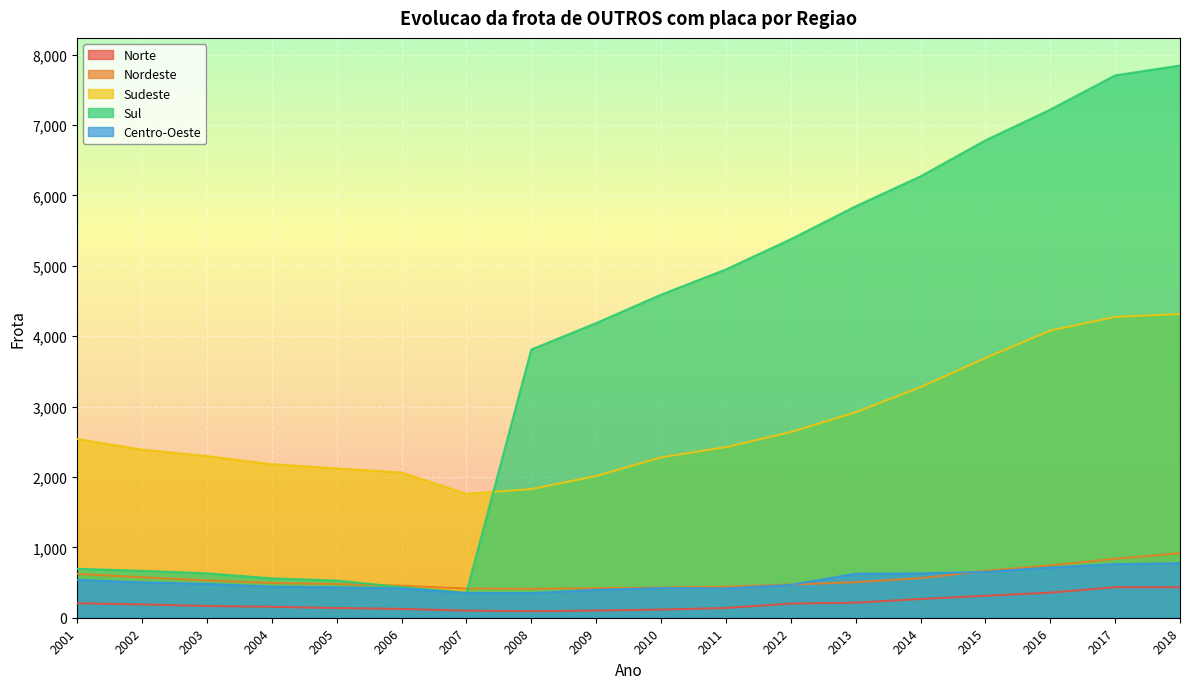

At which category is the sum across all series the highest?

2018